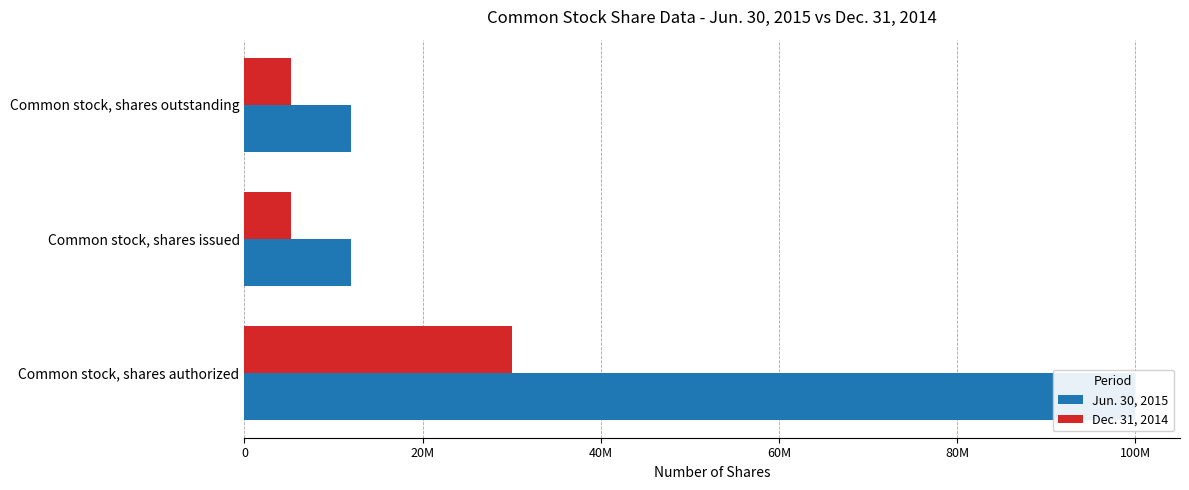

What is the difference between the maximum and minimum values in the Jun. 30, 2015 series?

88055000